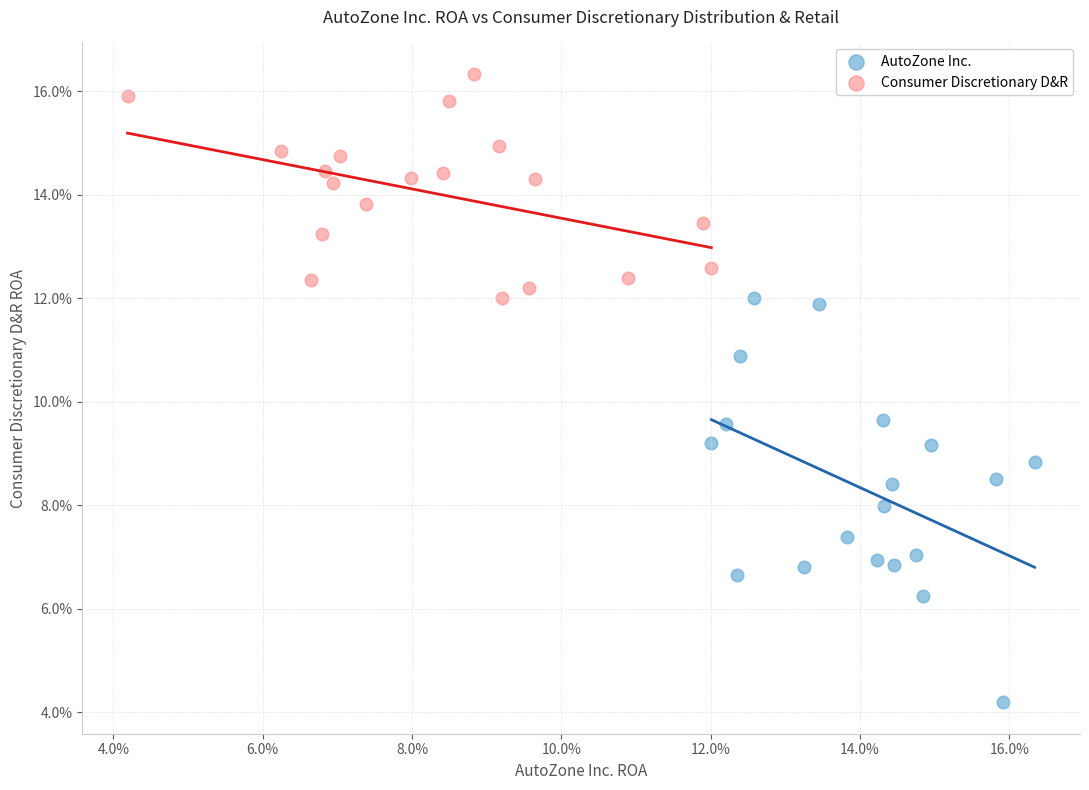

Which series reaches the minimum Y coordinate?

AutoZone Inc.